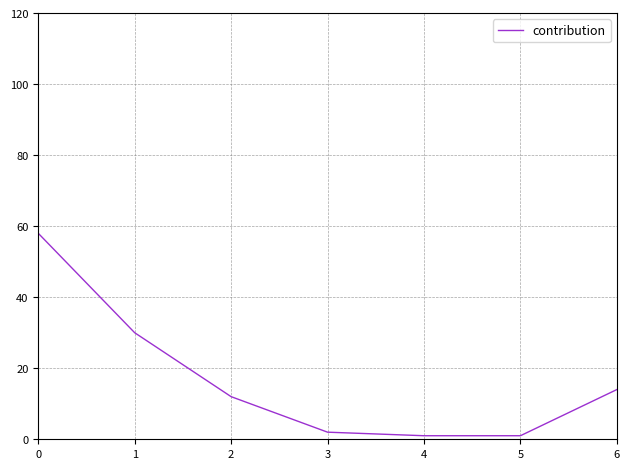

Reading left to right, list all the values displayed in this chart.

58	30	12	2	1	1	14